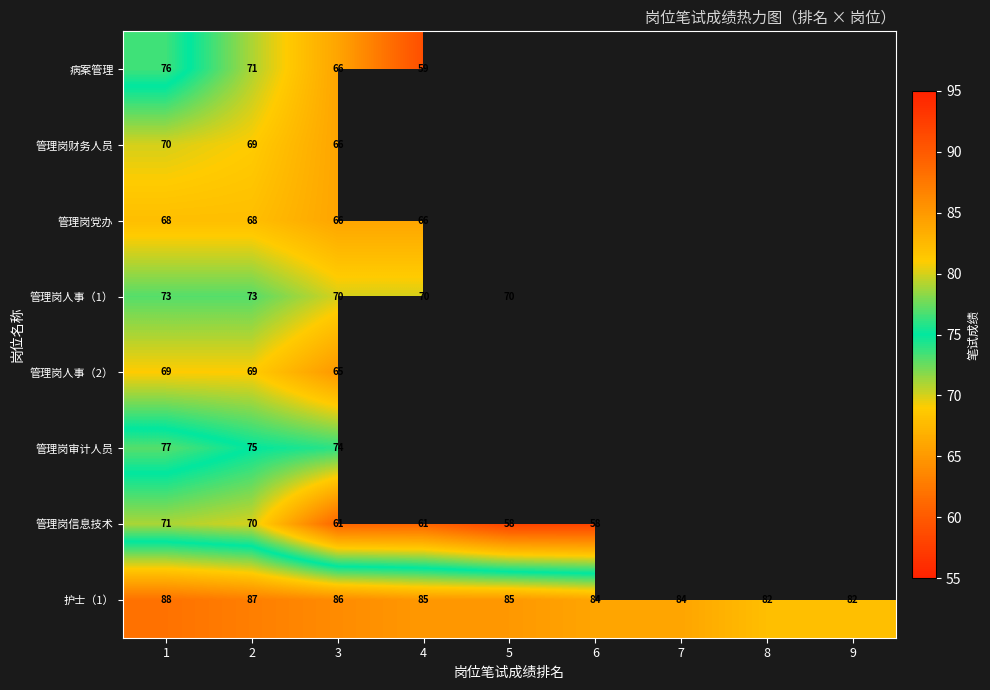

How many categories are shown in the chart?

9